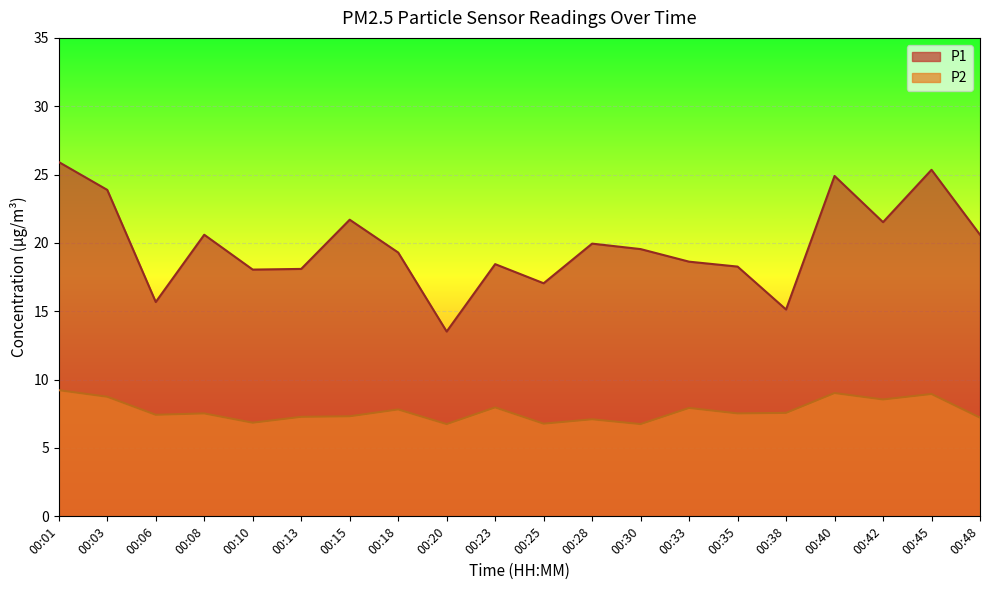

How many categories are shown in the chart?

20